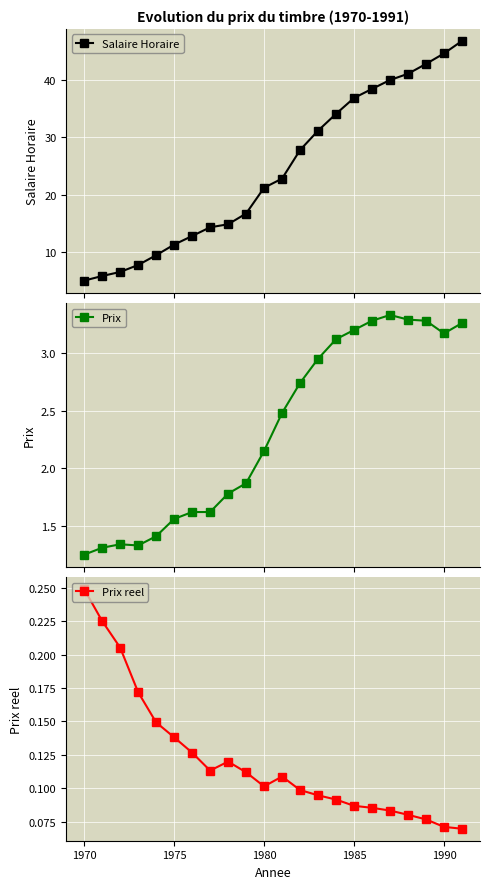

True or false: Prix reel and Salaire Horaire intersect in this chart.

False